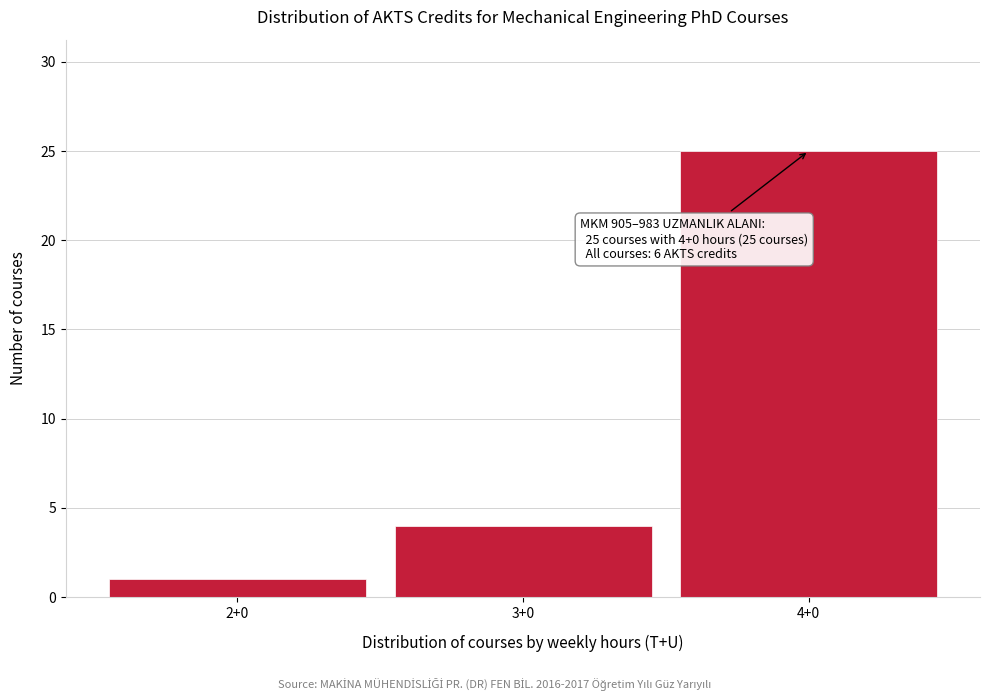

Reading left to right, what are all the values shown in this chart?

1	4	25